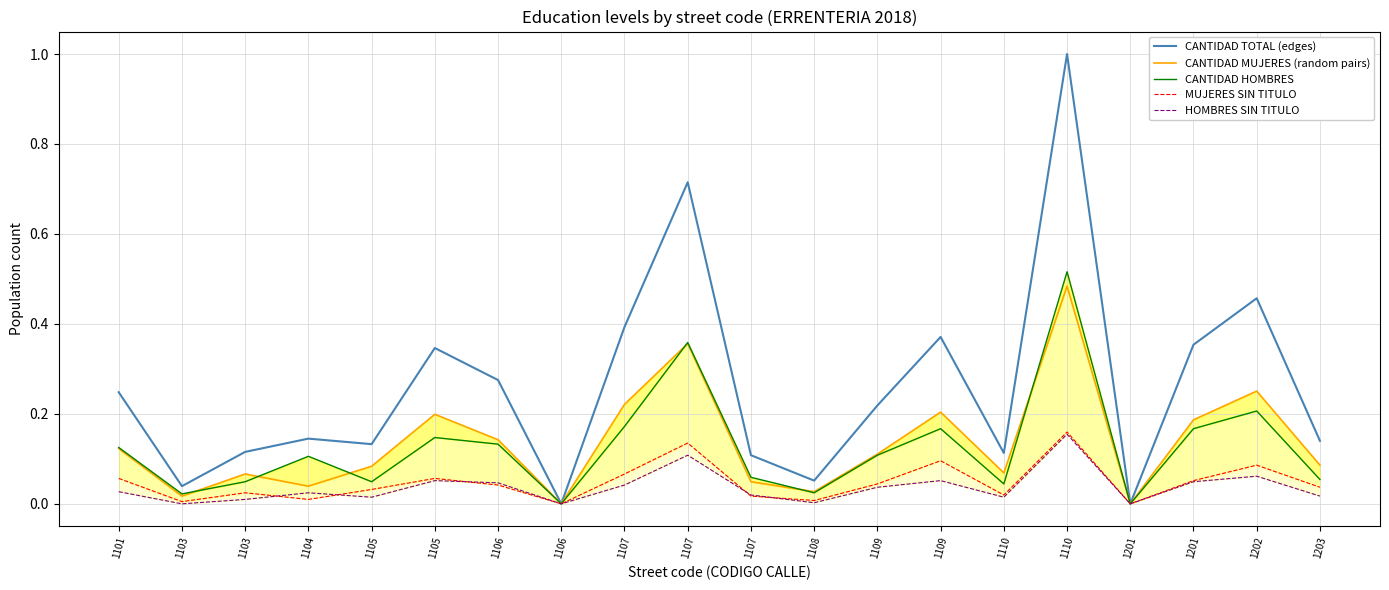

The CANTIDAD TOTAL (edges) series shows 0.0 at 1103. True or false?

True